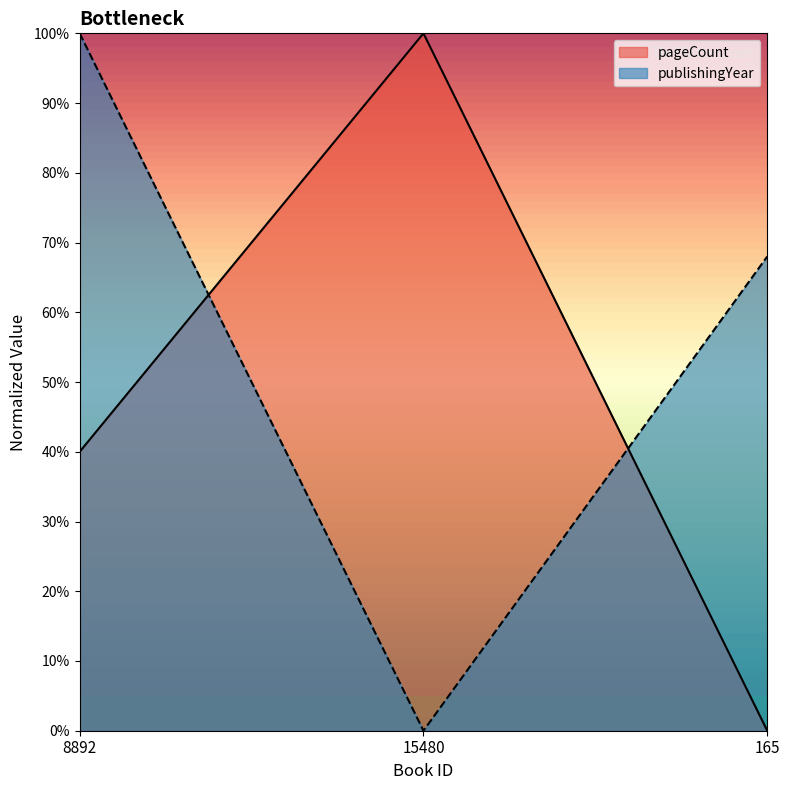

What is the sum of all publishingYear values?

1.7